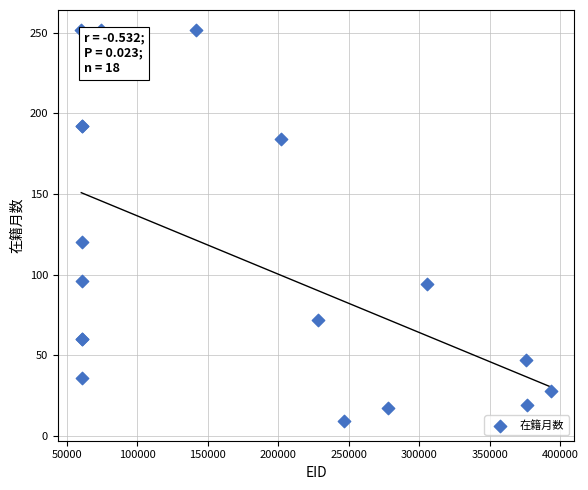

What Y value in the scatter plot is closest to 130?

120